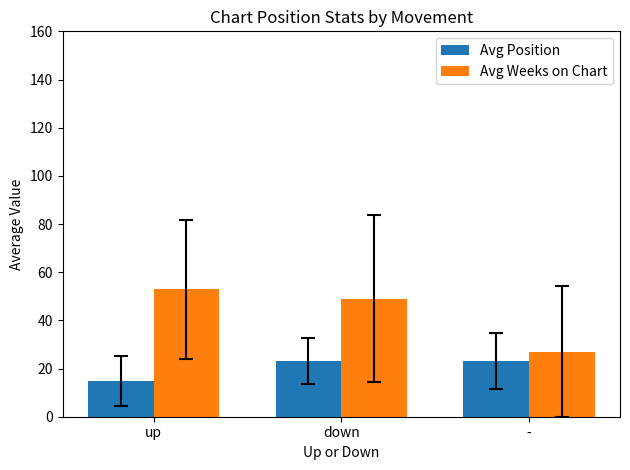

What is the sum of the Avg Position values at down and -?

46.1